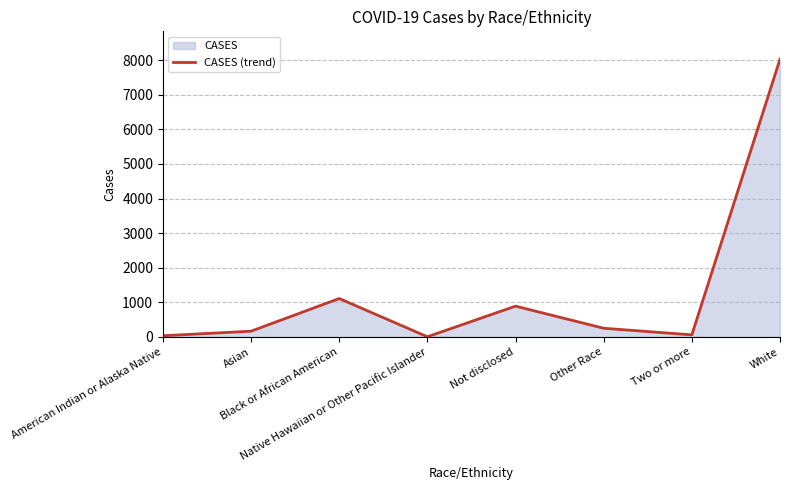

Reading left to right, transcribe all the data shown in this chart.

American Indian or Alaska Native=34	Asian=166	Black or African American=1110	Native Hawaiian or Other Pacific Islander=5	Not disclosed=890	Other Race=251	Two or more=60	White=8028